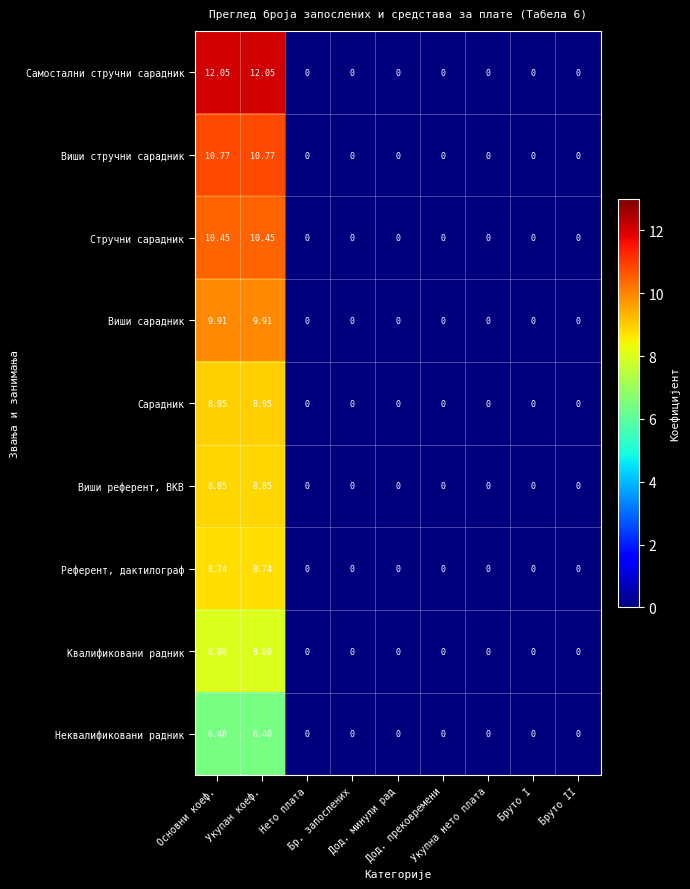

Which series has the widest spread of values?

Самостални стручни сарадник